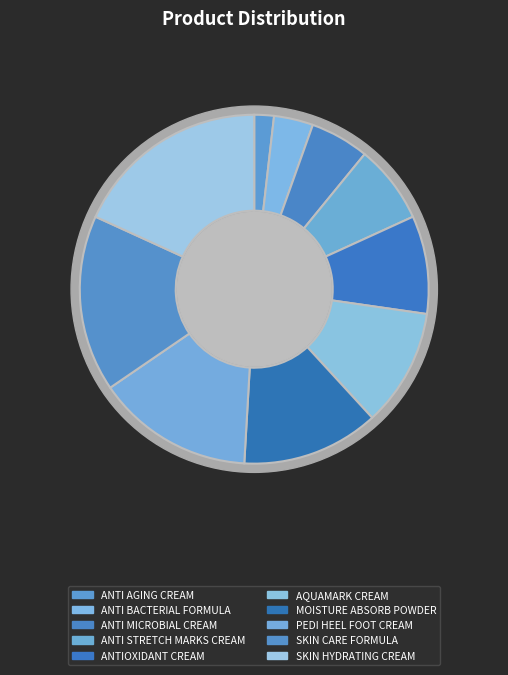

To the nearest percent, what percentage of the pie is PEDI HEEL FOOT CREAM?

15%